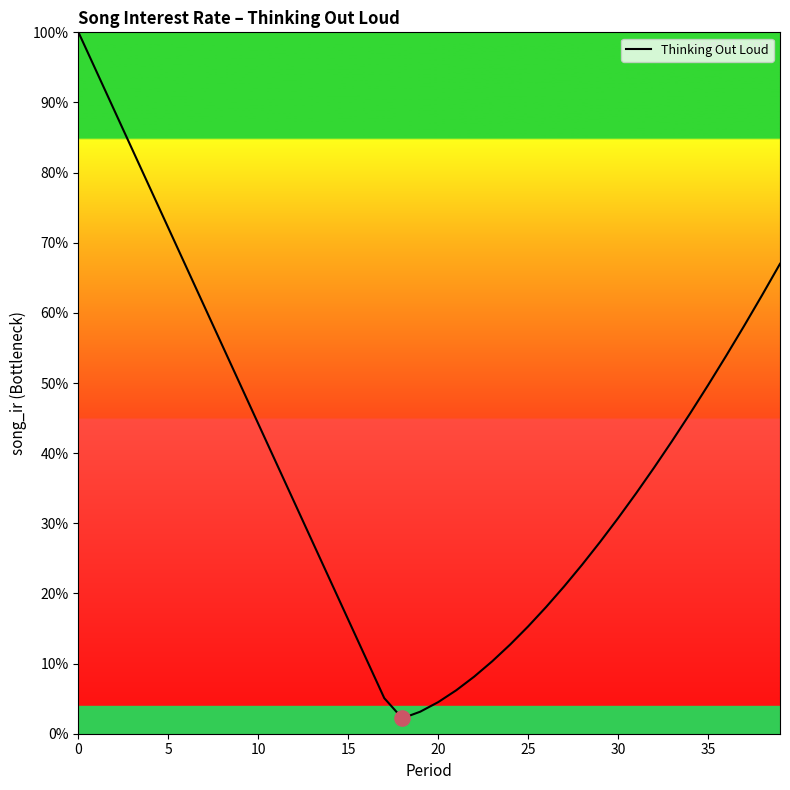

Does the chart have visible grid lines?

No